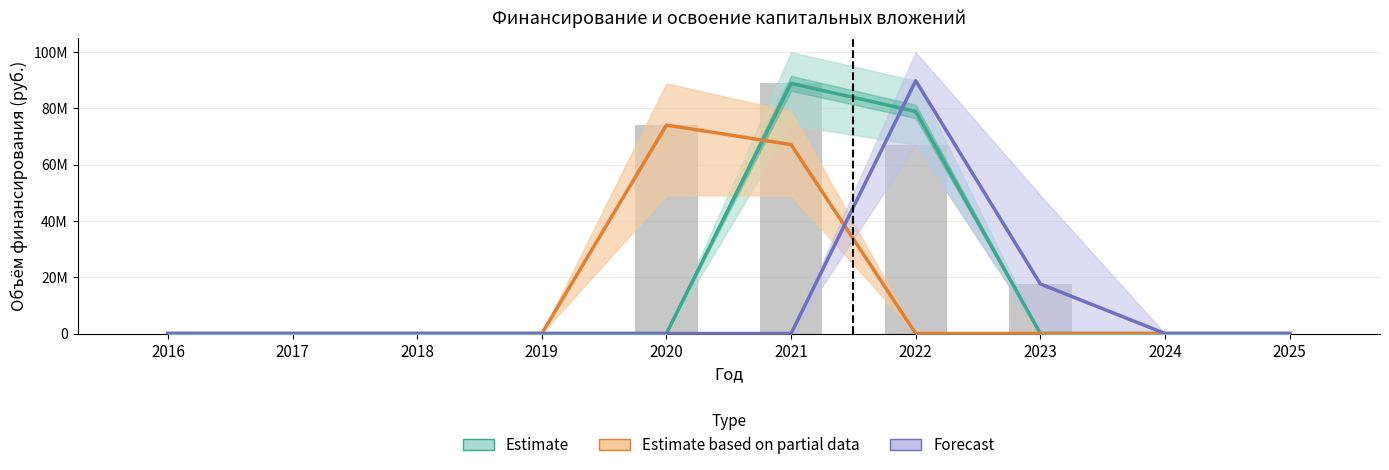

Reading left to right, list all the values displayed in this chart.

0	0	0	0	74081427	88897712	67150000	17608913	0	0